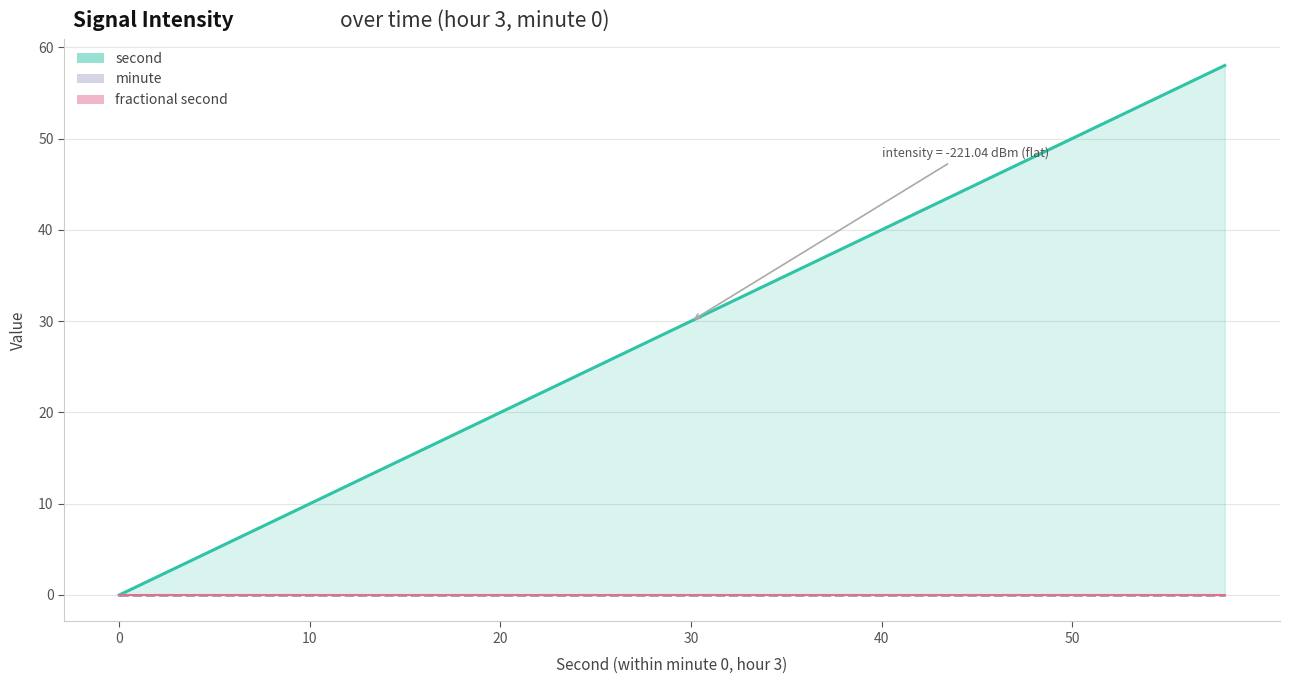

Reading left to right, transcribe all the data shown in this chart.

second: 0	2	4	6	8	10	12	14	16	18	20	22	24	26	28	30	32	34	36	38	40	42	44	46	48	50	52	54	56	58
minute: 0	0	0	0	0	0	0	0	0	0	0	0	0	0	0	0	0	0	0	0	0	0	0	0	0	0	0	0	0	0
fractional second: 0	0	0	0	0	0	0	0	0	0	0	0	0	0	0	0	0	0	0	0	0	0	0	0	0	0	0	0	0	0